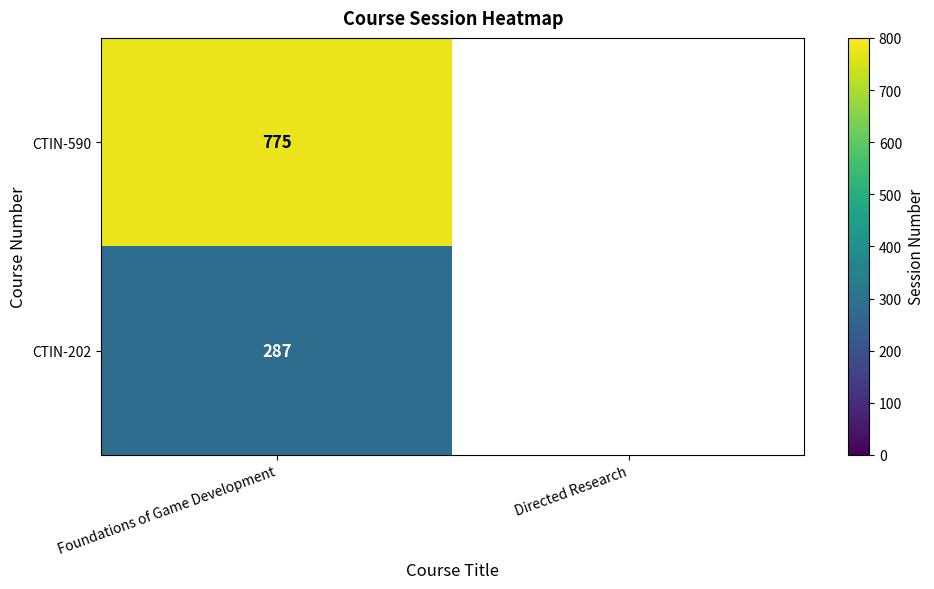

What is the total value across all series at Foundations of Game Development?

1062